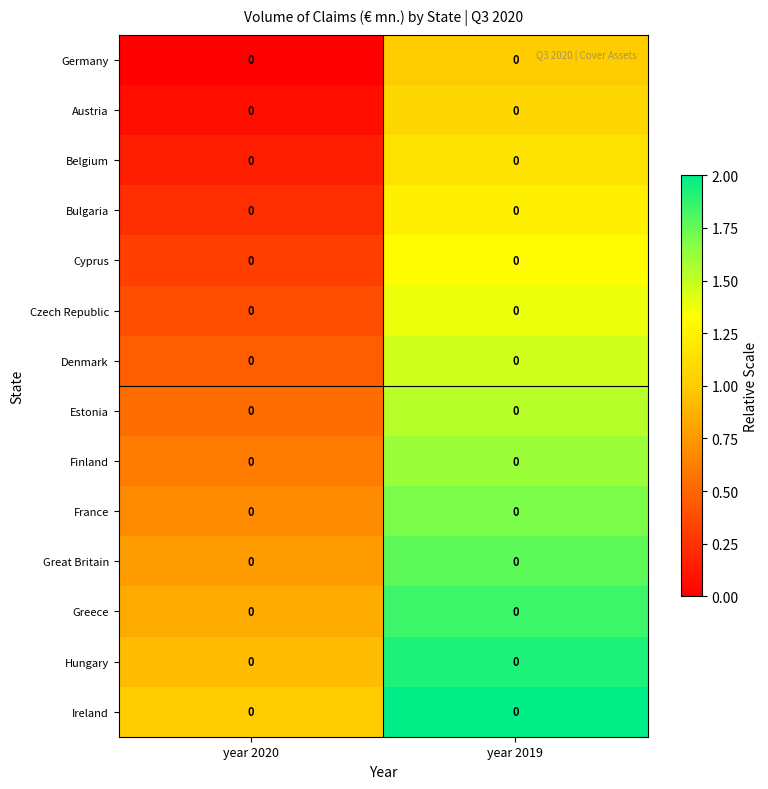

What is the sum of all Finland values?

2.2